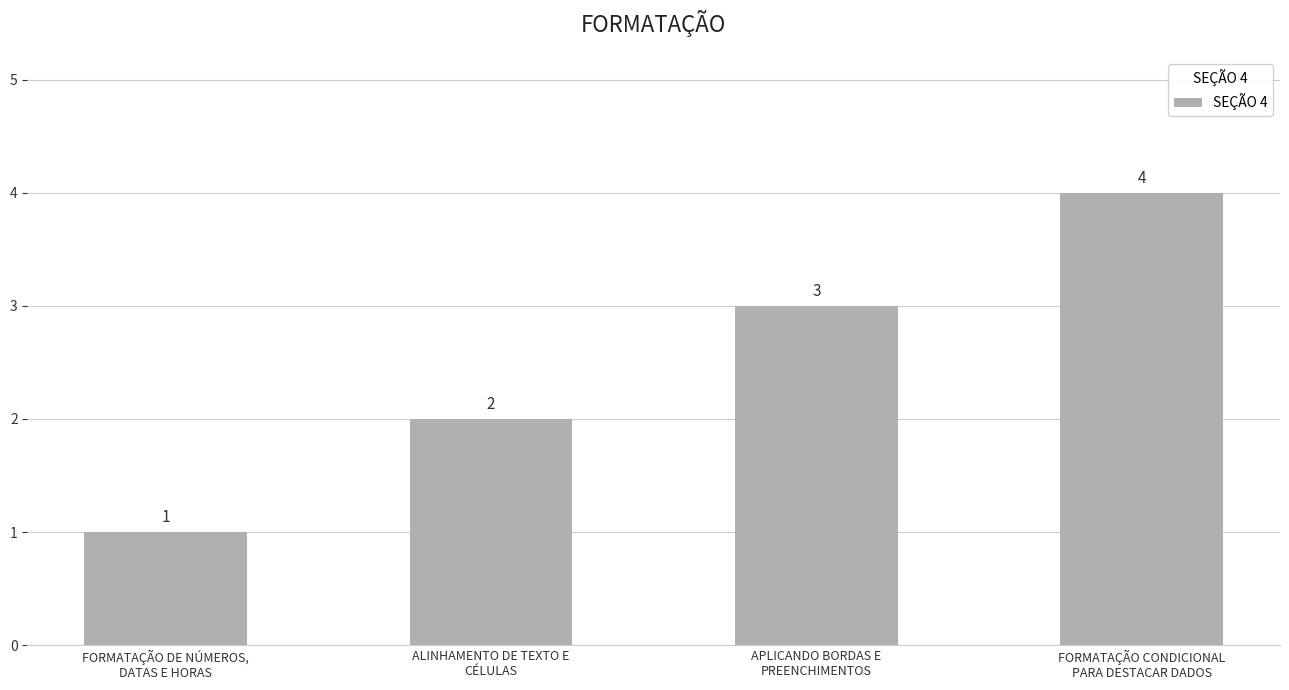

At which category does the chart reach its peak across all series?

FORMATAÇÃO CONDICIONAL
PARA DESTACAR DADOS